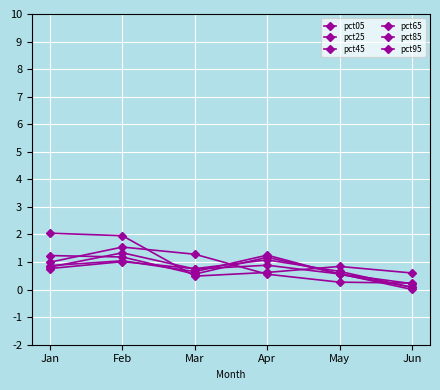

What is the difference between the highest and lowest values at Jan?

1.3